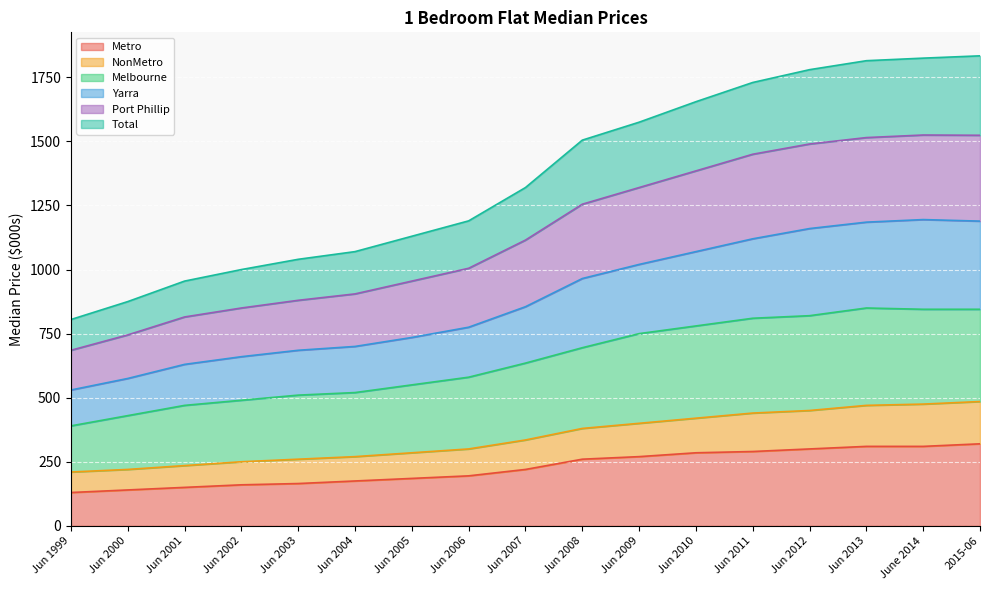

What is the approximate value of Port Phillip at Jun 2004?

905